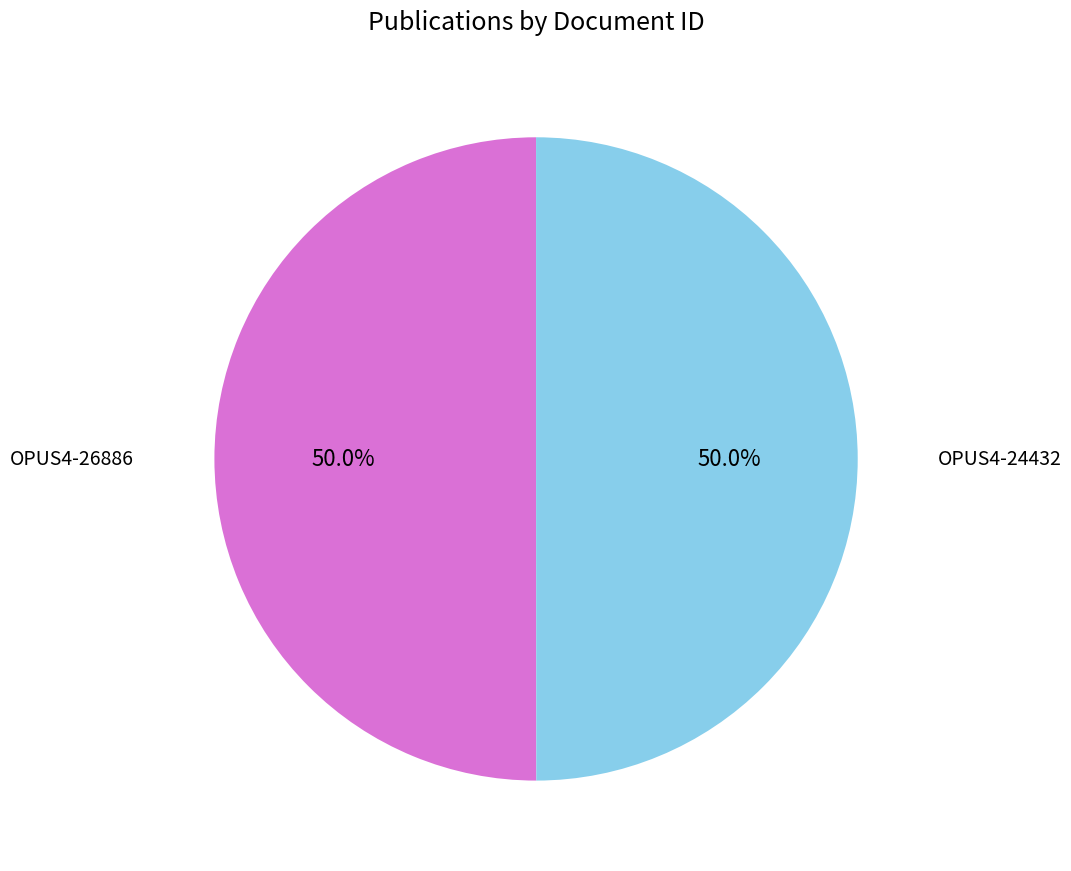

Approximately how many times larger is the value at OPUS4-24432 compared to OPUS4-26886?

1.0